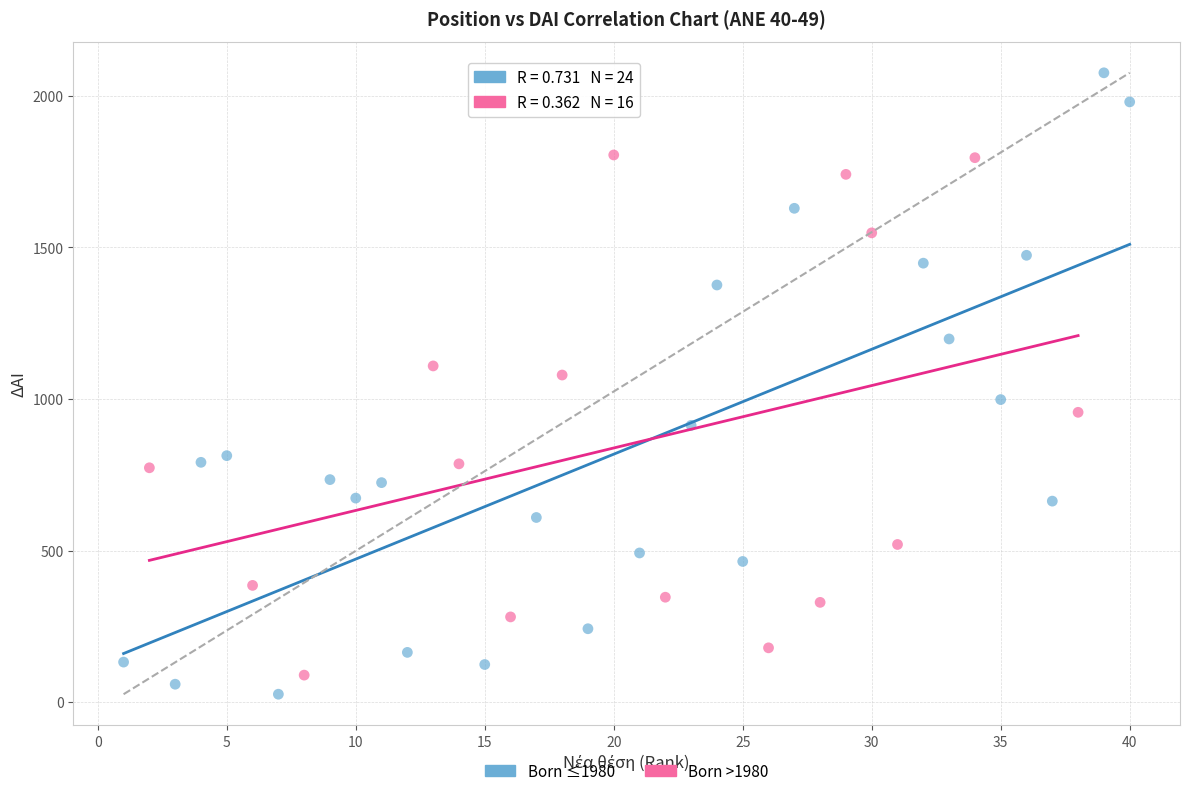

Which series contains the highest Y value?

Born ≤1980